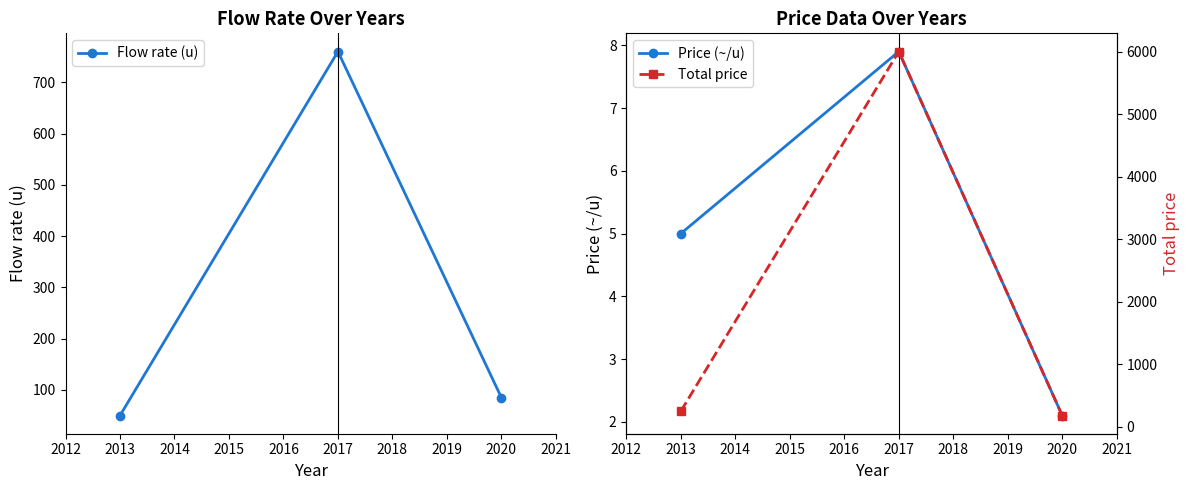

At how many categories does at least one series exceed 1327?

1